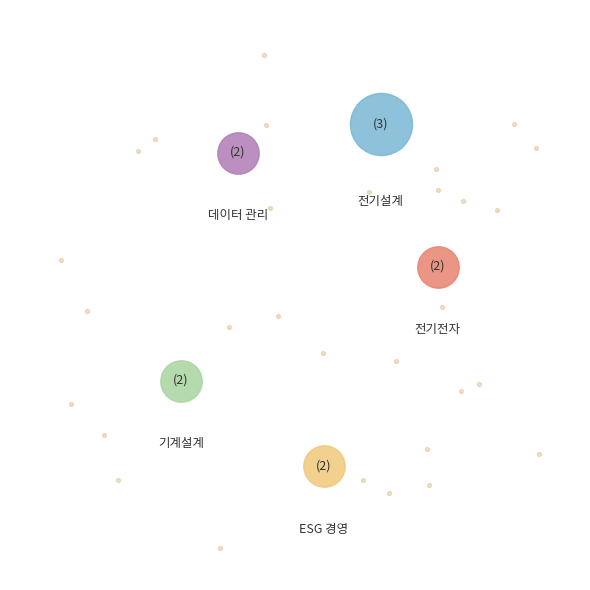

Is there a majority slice in this chart?

No